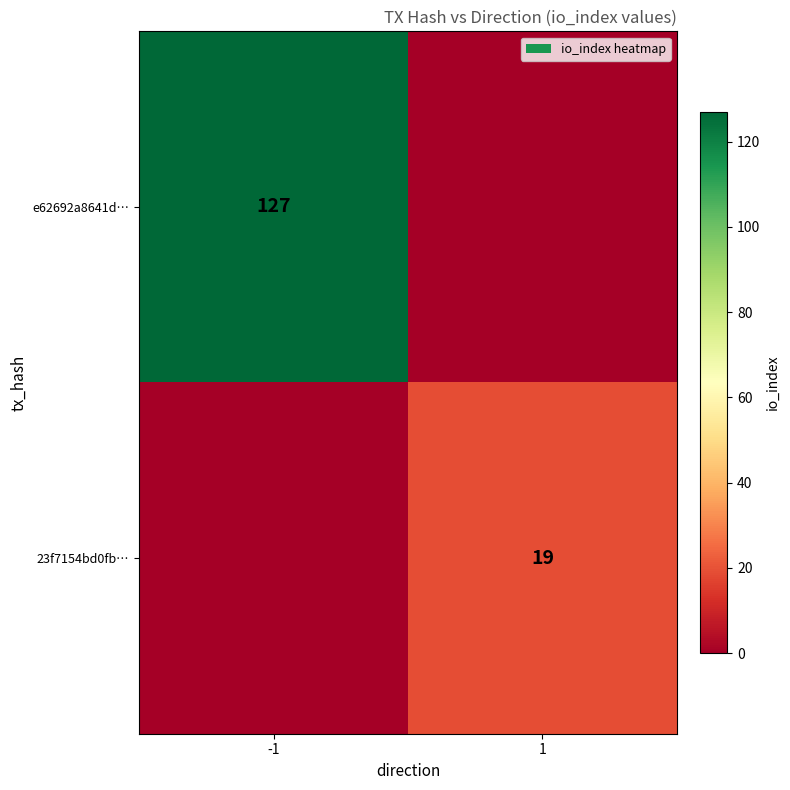

The 23f7154bd0fb… series shows 19 at 1. True or false?

True